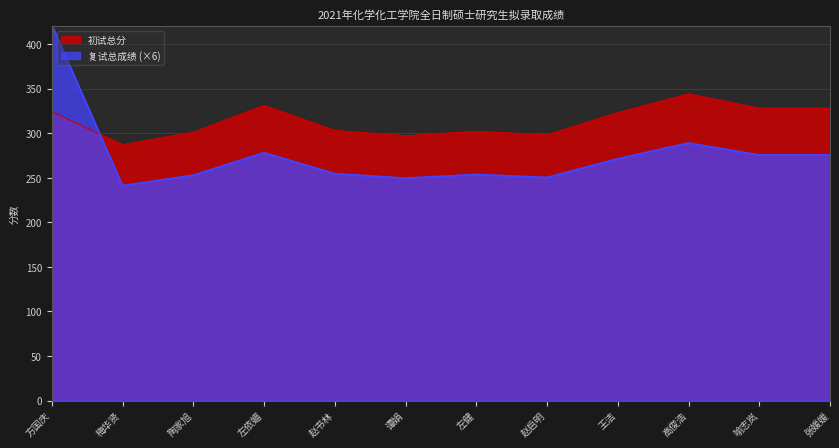

Which category has the highest value across all series?

方国庆